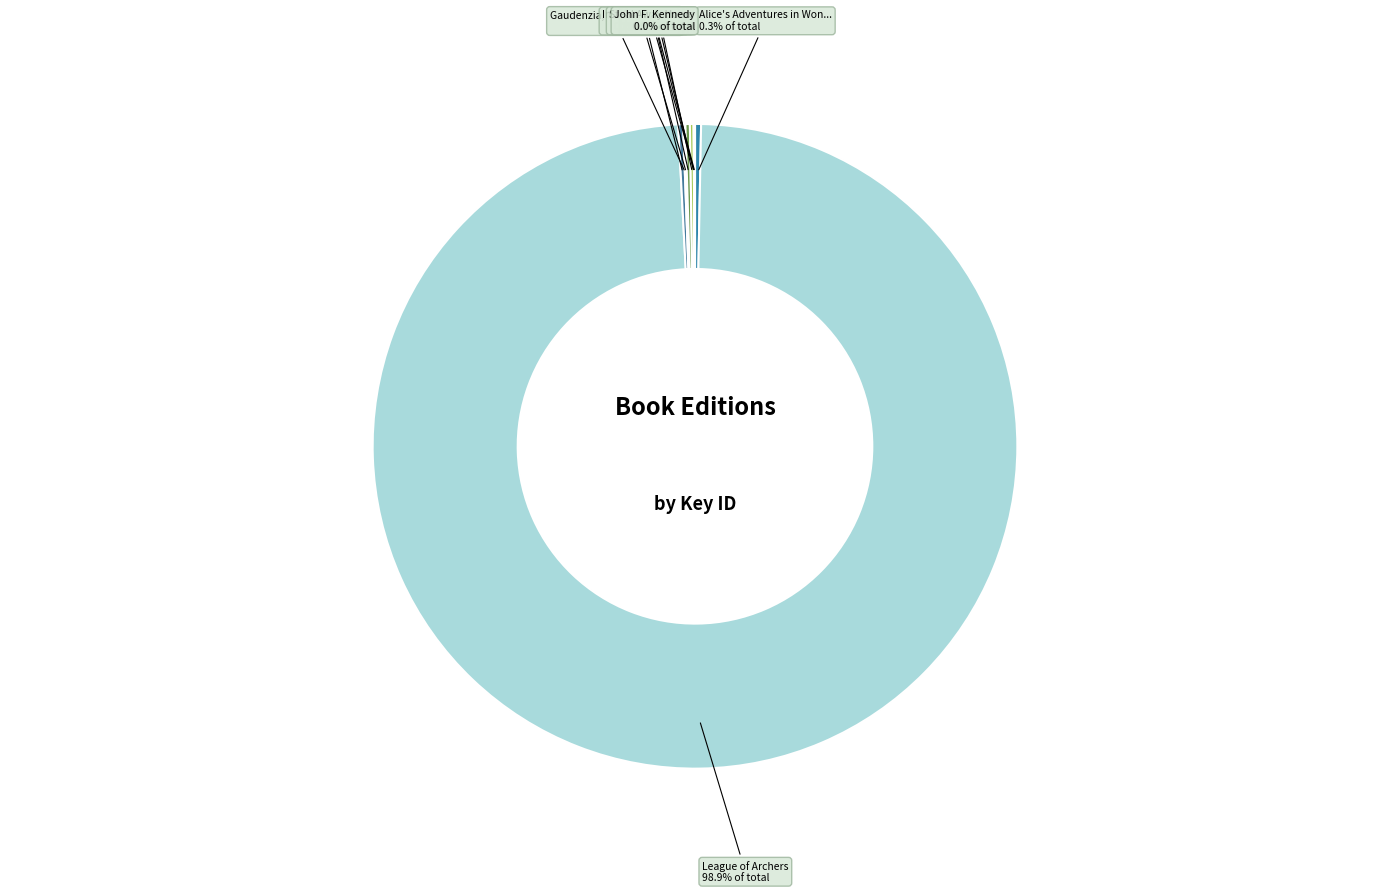

Count the number of slices in the pie.

10